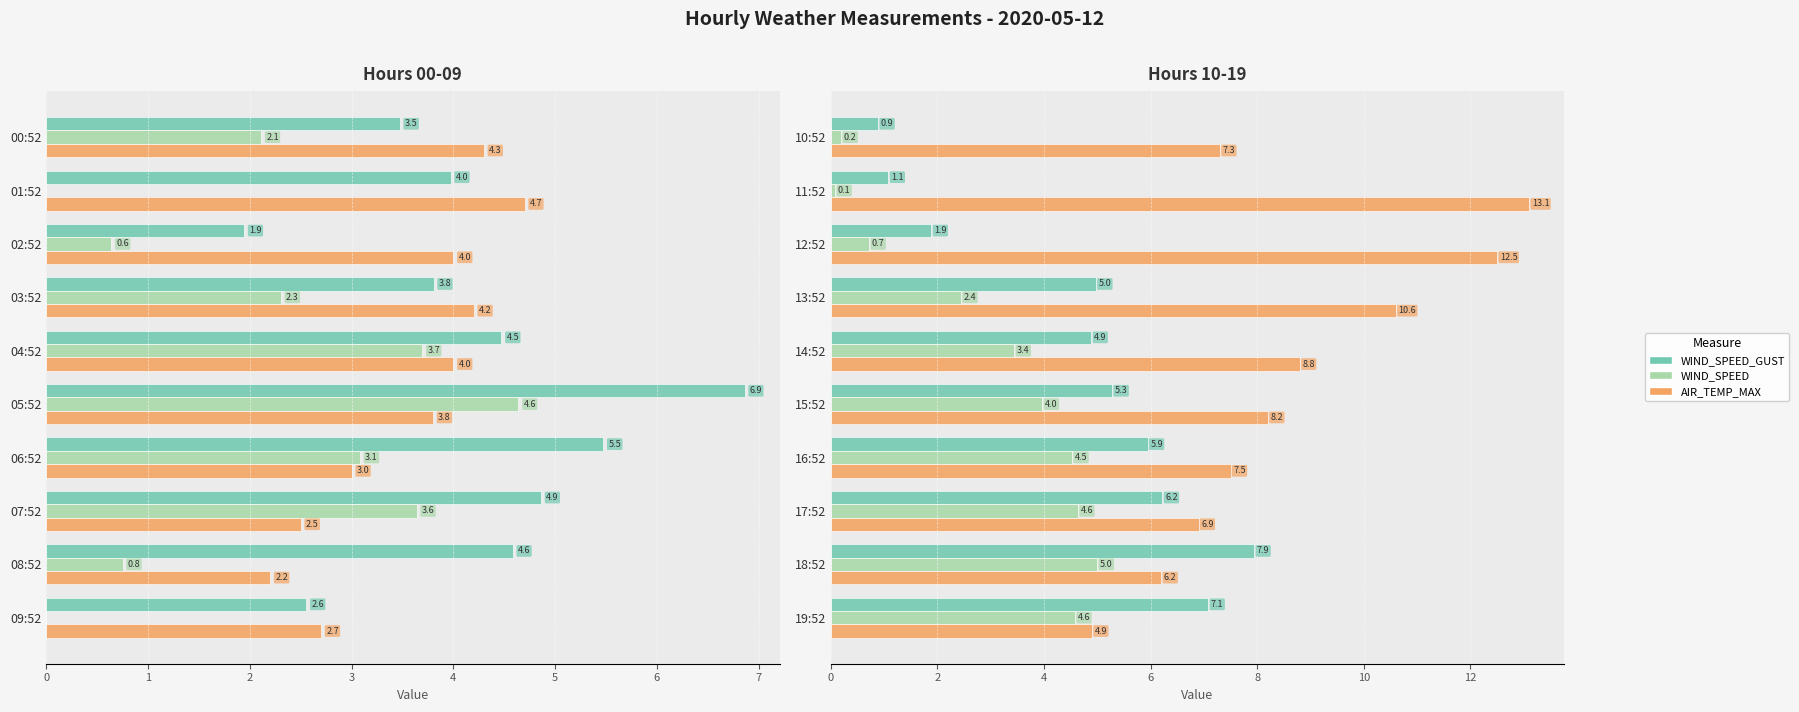

At how many categories does at least one series exceed 10?

3